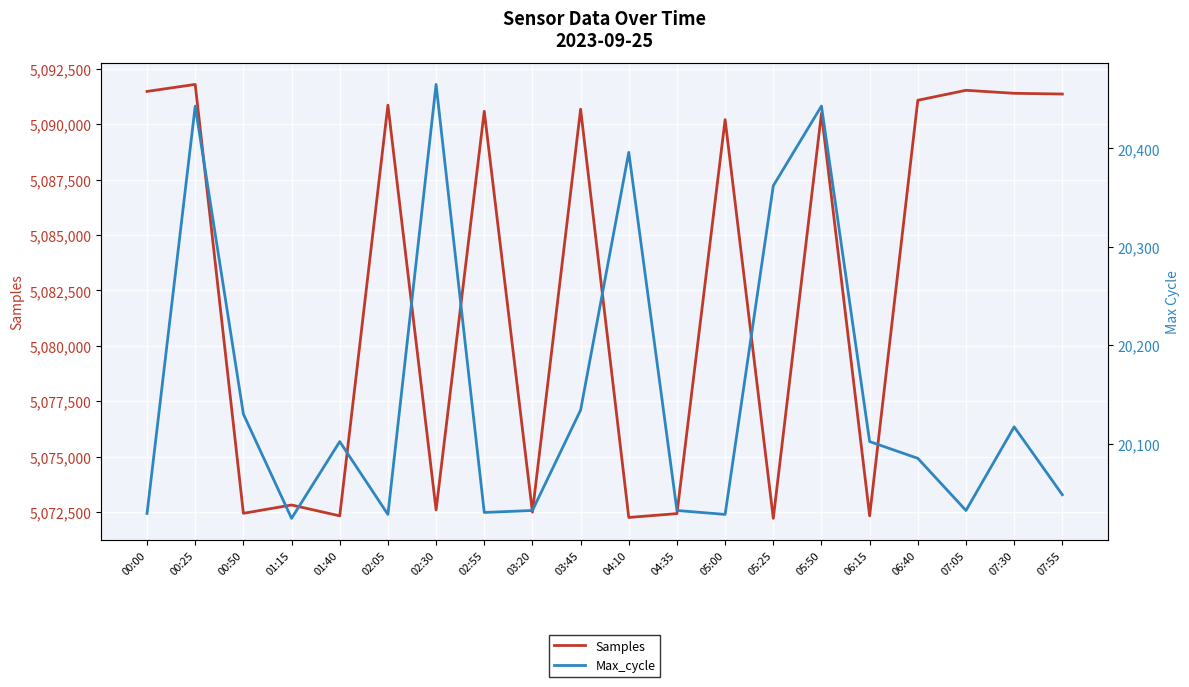

What is the value of the Max_cycle point at the 15th from the left?

20443